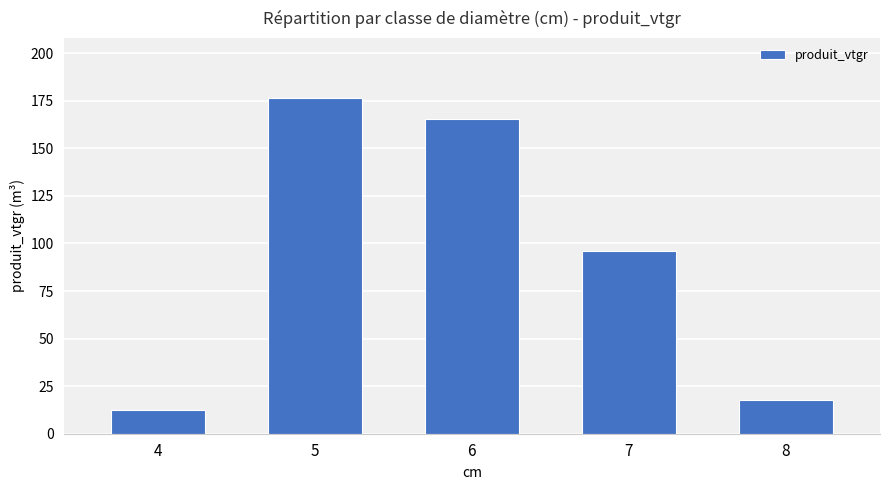

What is the difference between the second highest and minimum values?

153.0